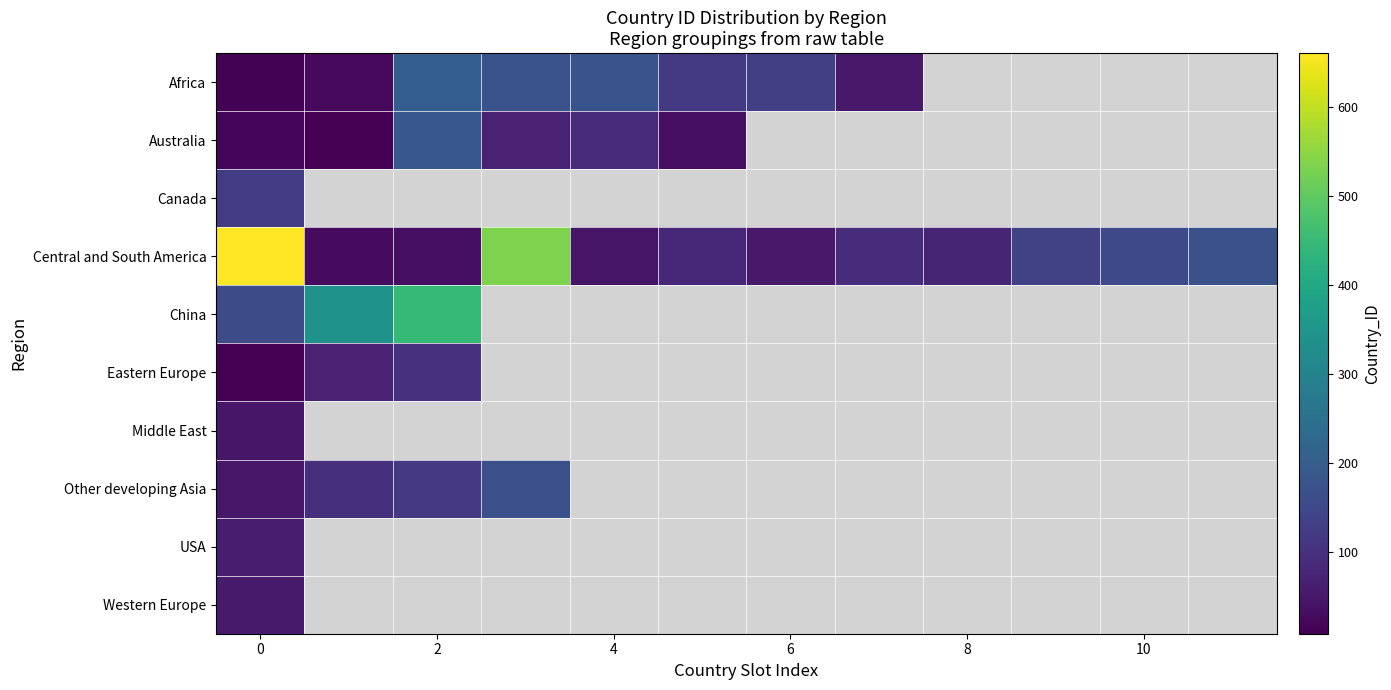

What is the lowest value of the Canada series?

124.0